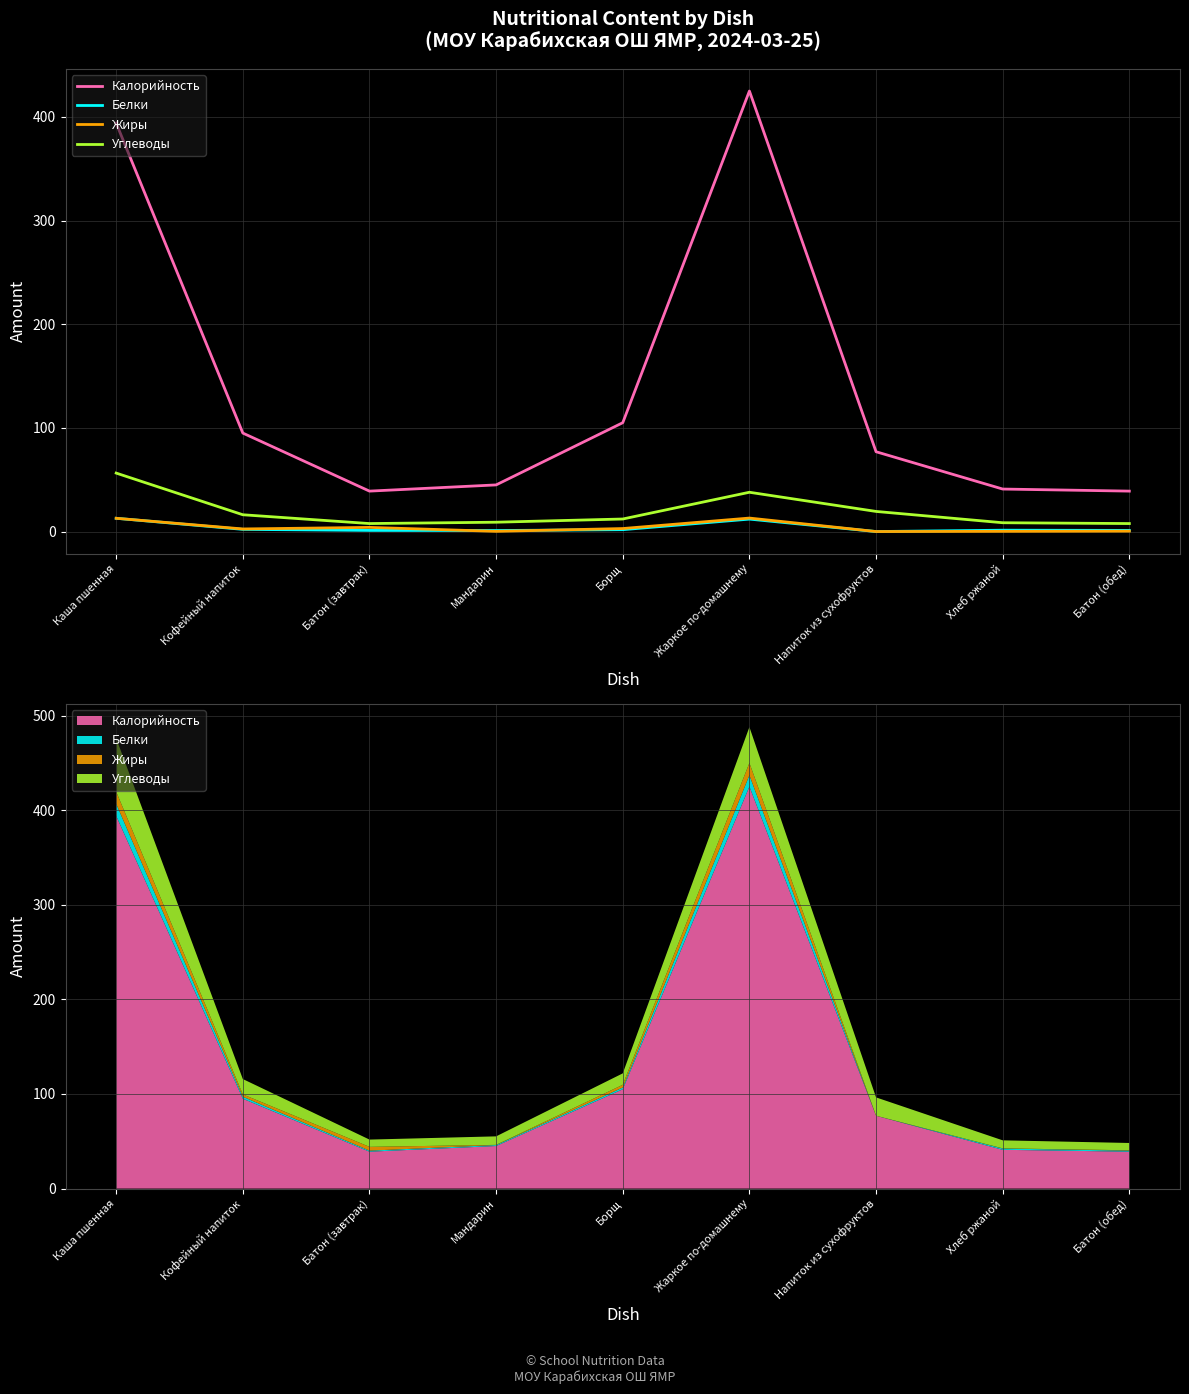

True or false: Углеводы and Белки cross at least once.

False